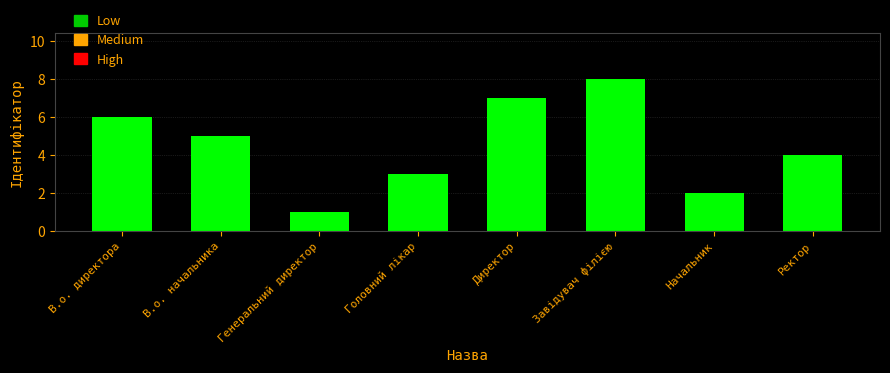

Reading left to right, transcribe all the data shown in this chart.

6	5	1	3	7	8	2	4